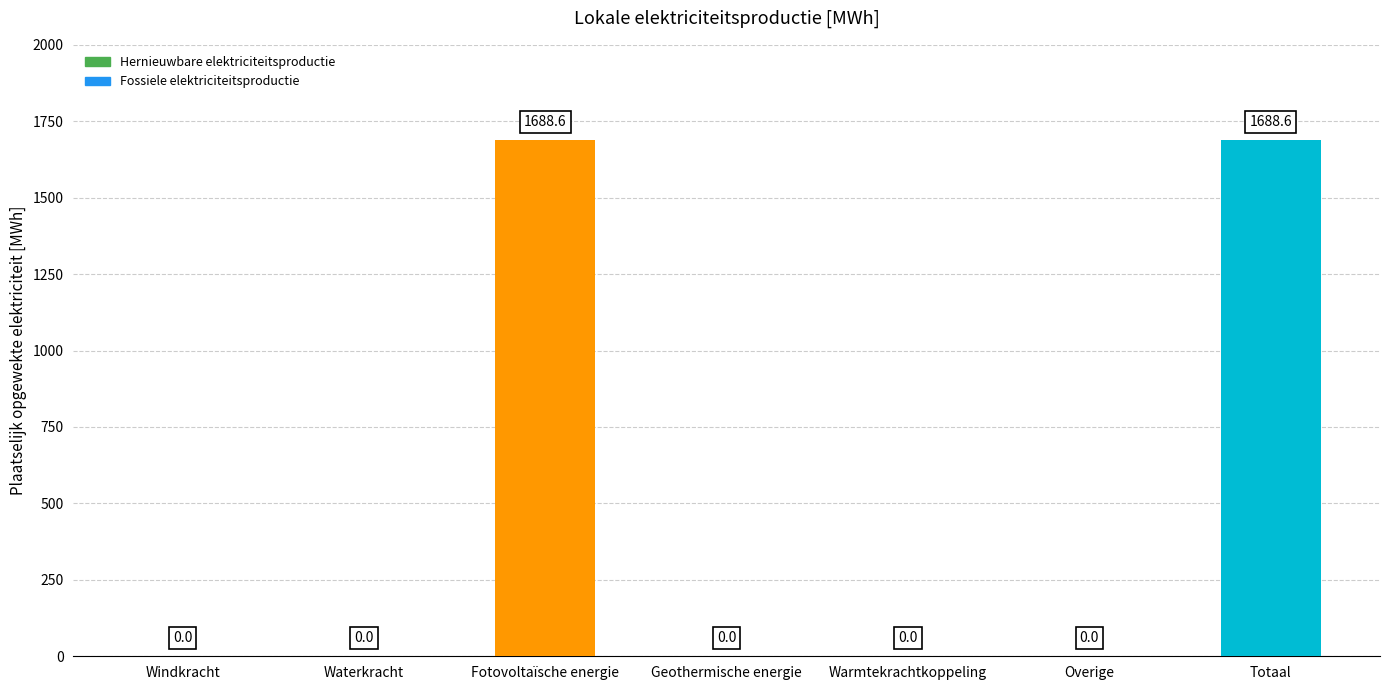

What is the change in value from Fotovoltaïsche energie to Geothermische energie?

-1688.6